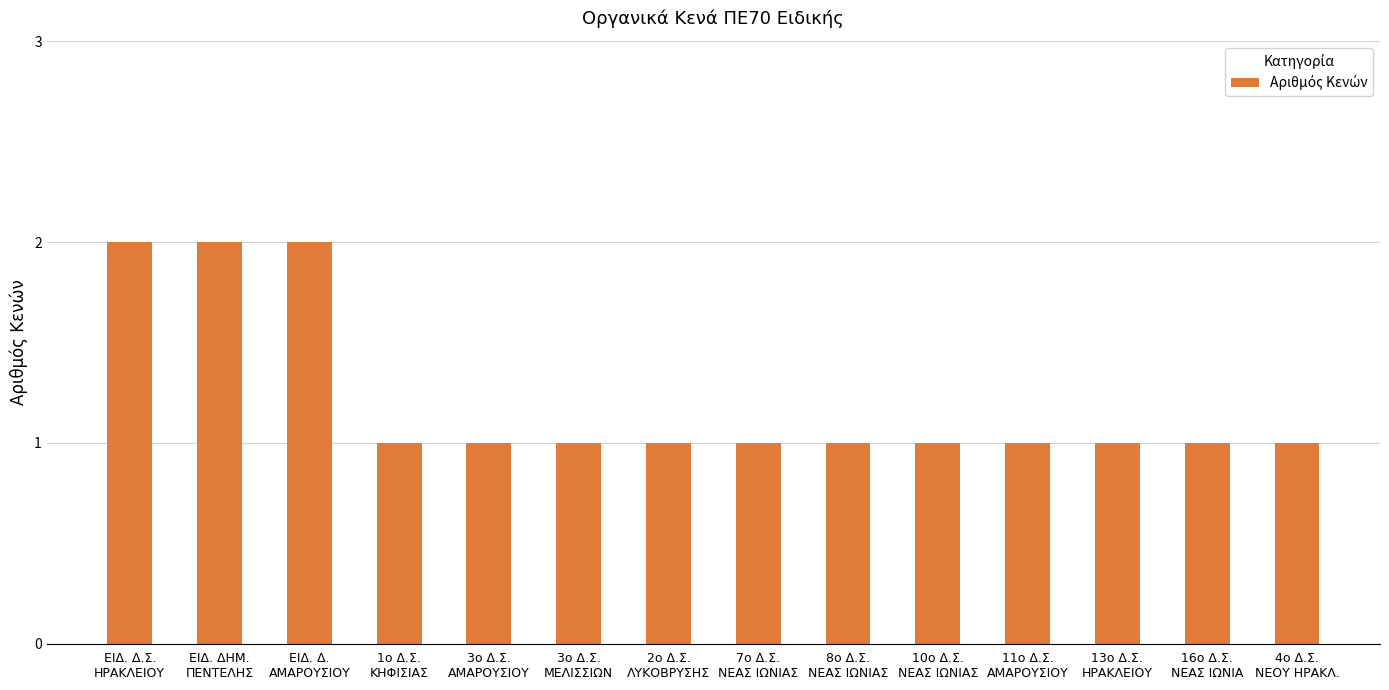

Reading left to right, list all the values displayed in this chart.

2	2	2	1	1	1	1	1	1	1	1	1	1	1